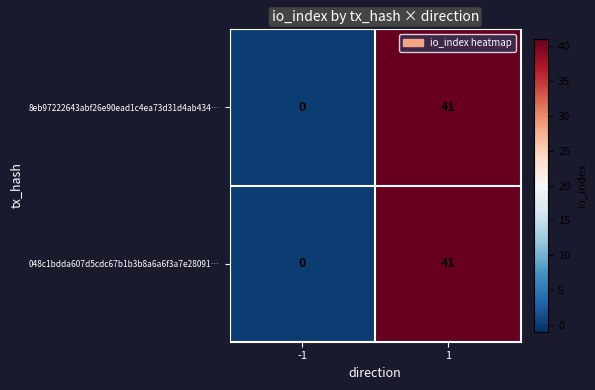

Which label corresponds to the smallest value in the chart?

-1